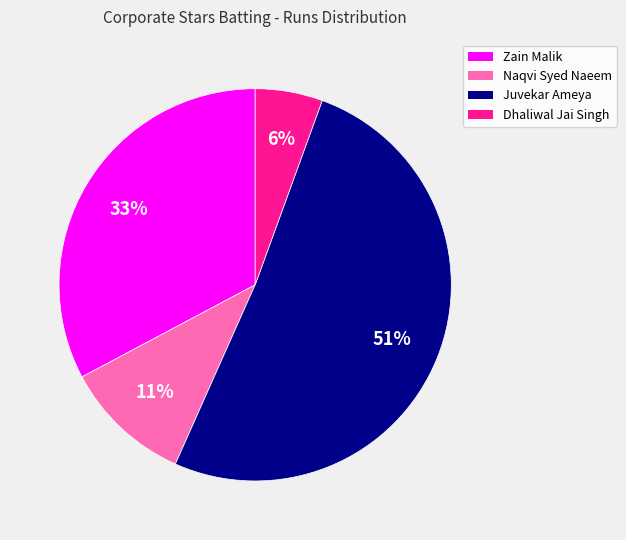

Is there any slice that represents more than half of the pie?

Yes